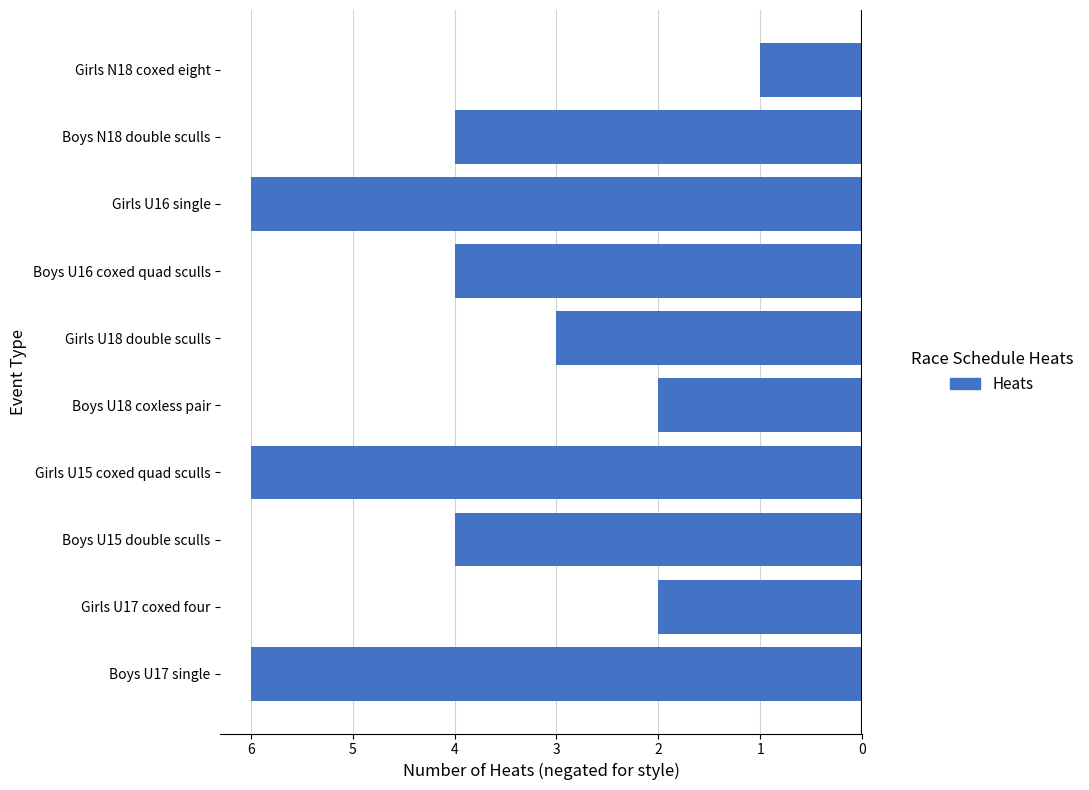

Are the bars horizontal?

Yes